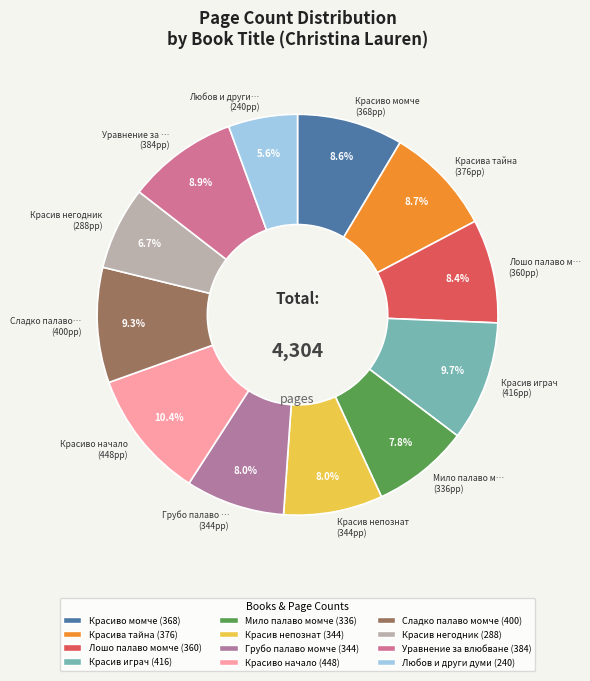

To the nearest percent, what portion does Лошо палаво момче represent?

8%